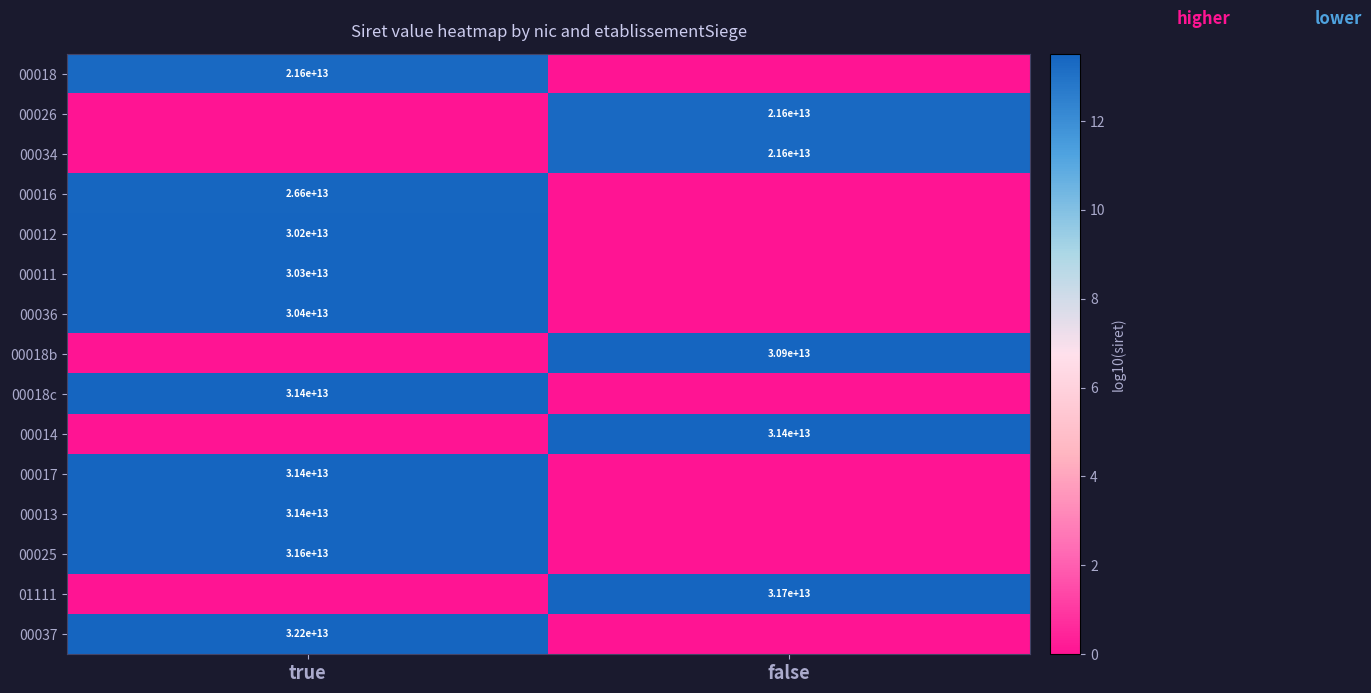

True or false: 00018 has a value of 21600000000000 at true.

True